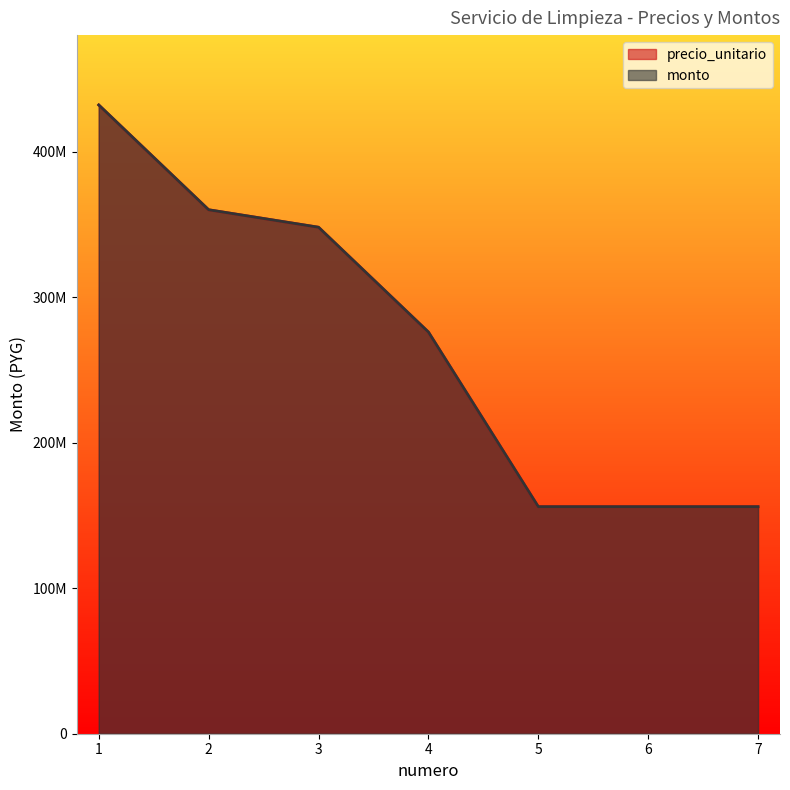

True or false: monto and precio_unitario cross at least once.

False